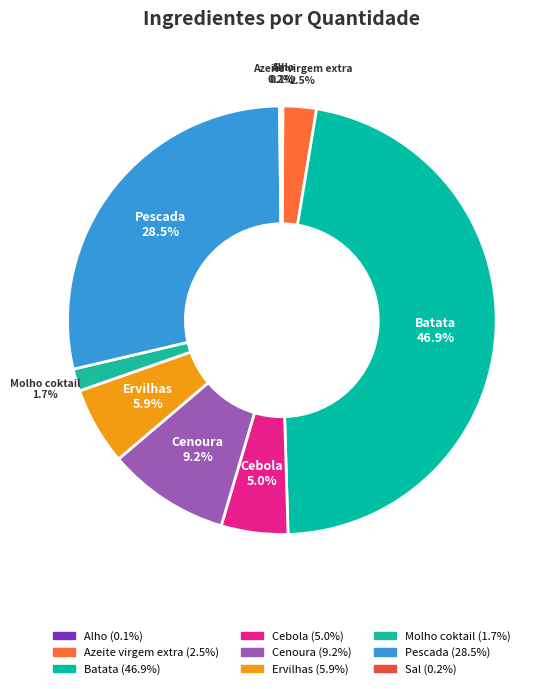

Is it true that Cebola is 5% of the pie?

True